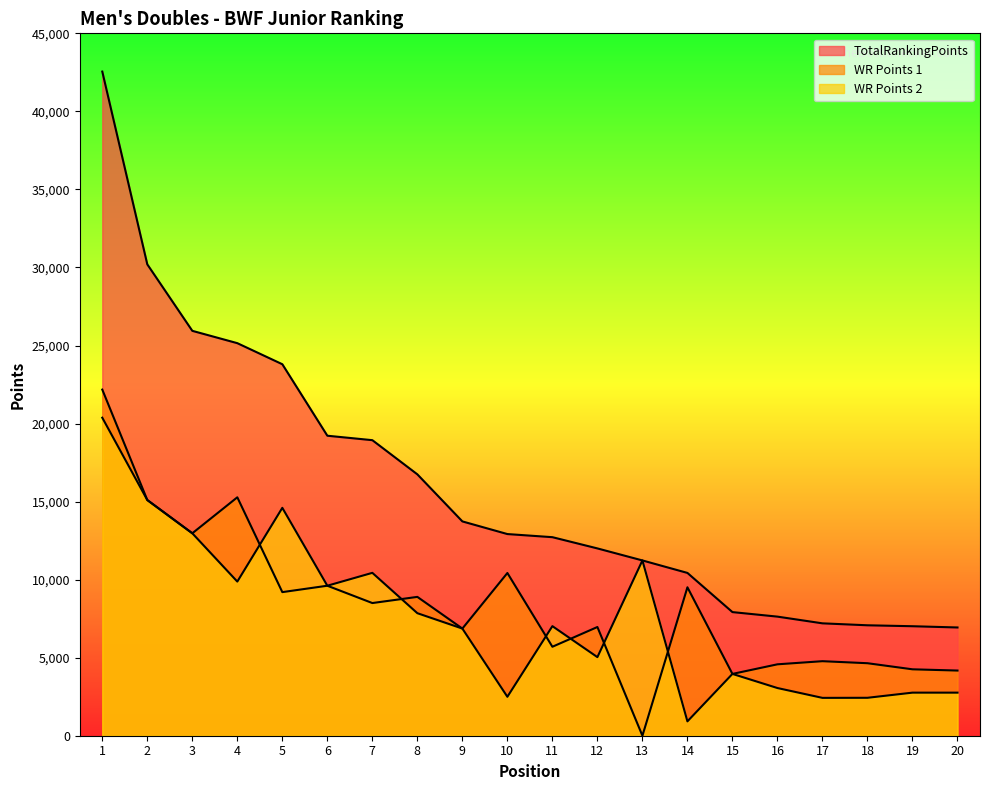

Reading left to right, what are all the values shown in this chart?

TotalRankingPoints: 1=42550	2=30200	3=25940	4=25150	5=23800	6=19220	7=18935	8=16745	9=13730	10=12920	11=12720	12=12000	13=11230	14=10430	15=7920	16=7630	17=7200	18=7075	19=7015	20=6935
WR Points 1: 1=22175	2=15100	3=12970	4=15275	5=9200	6=9610	7=8500	8=8895	9=6865	10=10425	11=5700	12=6965	13=0	14=9510	15=3960	16=4575	17=4775	18=4645	19=4255	20=4175
WR Points 2: 1=20375	2=15100	3=12970	4=9875	5=14600	6=9610	7=10435	8=7850	9=6865	10=2495	11=7020	12=5035	13=11230	14=920	15=3960	16=3055	17=2425	18=2430	19=2760	20=2760